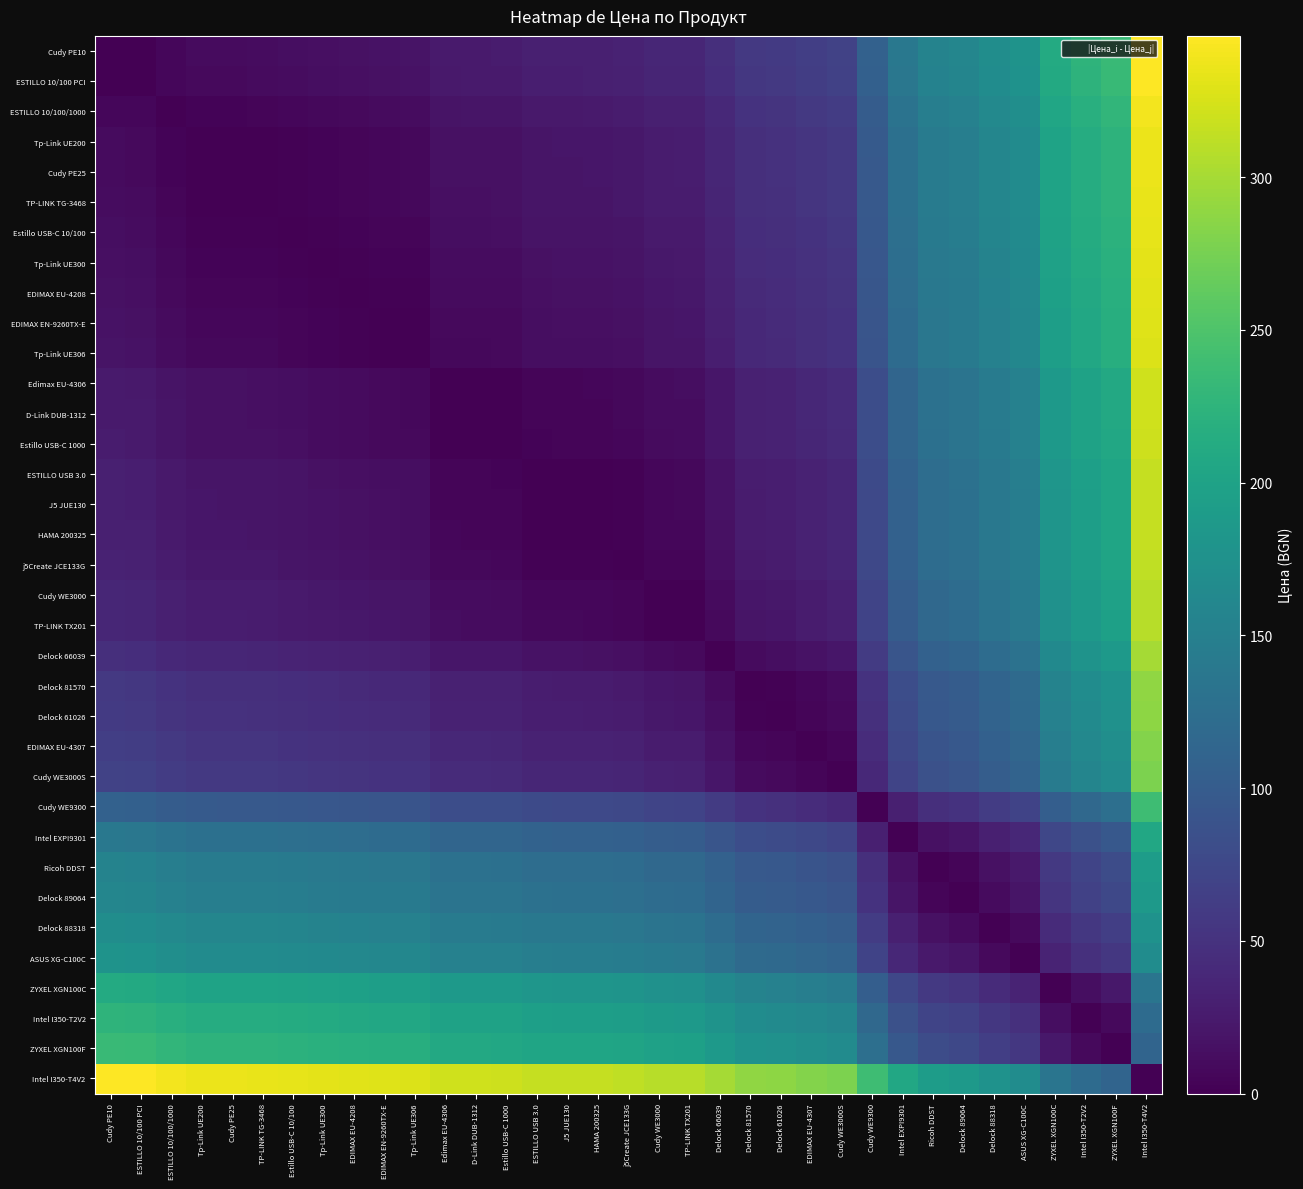

At which category is the sum across all series the highest?

Intel I350-T4V2